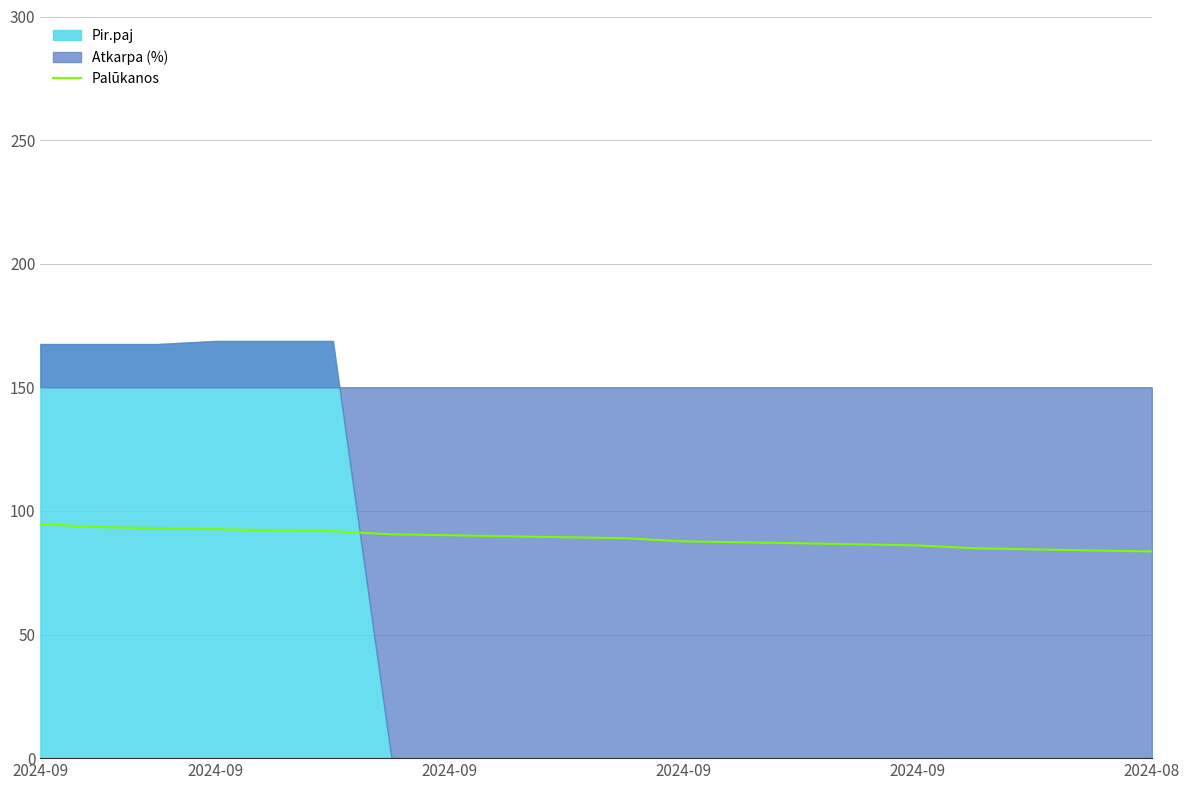

How many lines are shown in the chart?

1